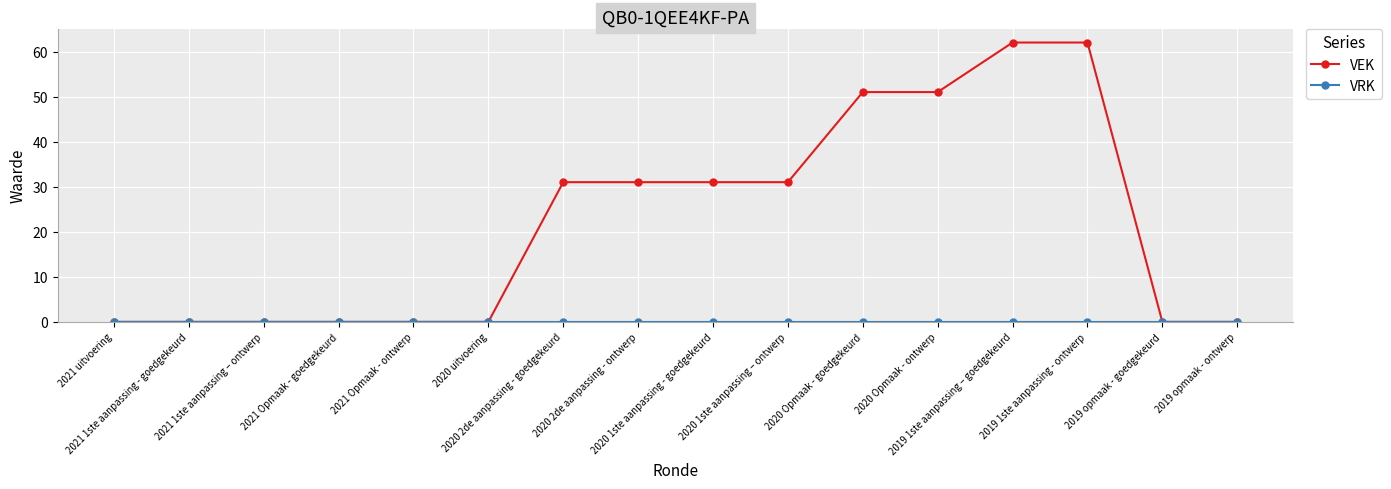

Which series has the widest spread of values?

VEK